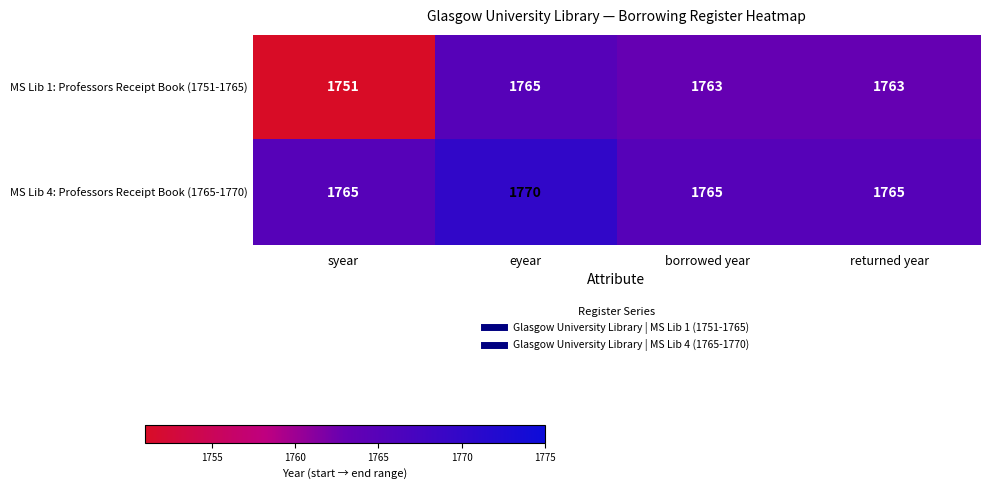

Reading left to right, list all the values displayed in this chart.

MS Lib 1: Professors Receipt Book (1751-1765): syear=1751	eyear=1765	borrowed year=1763	returned year=1763
MS Lib 4: Professors Receipt Book (1765-1770): syear=1765	eyear=1770	borrowed year=1765	returned year=1765